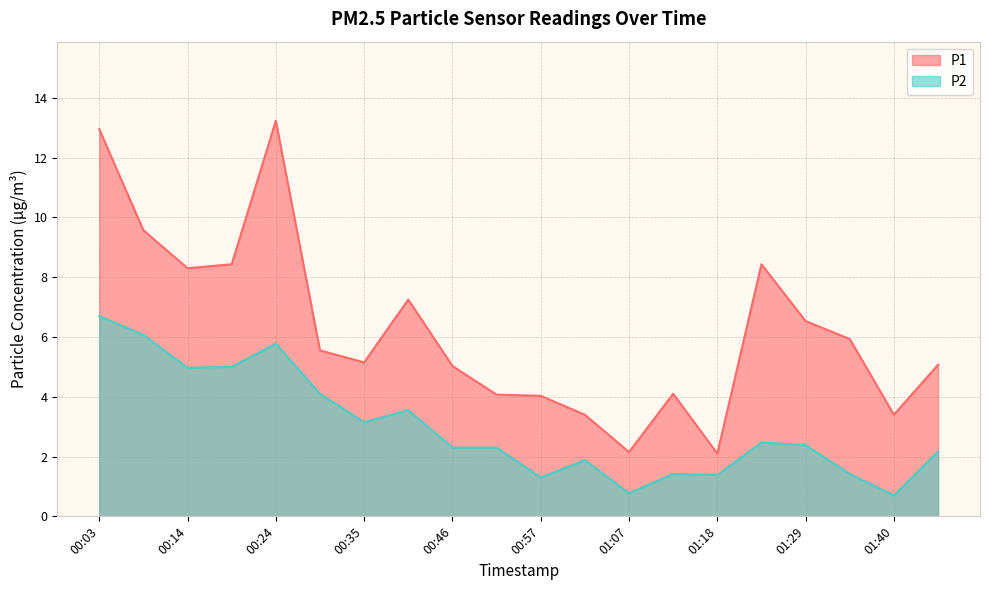

Does the chart have visible grid lines?

Yes